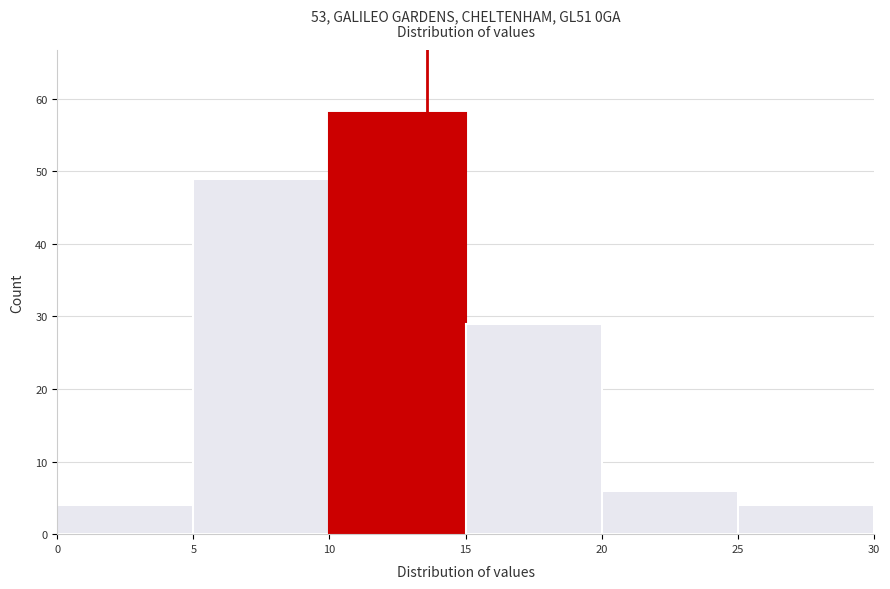

Over which range of the x-axis is the bar tallest?

10 to 15